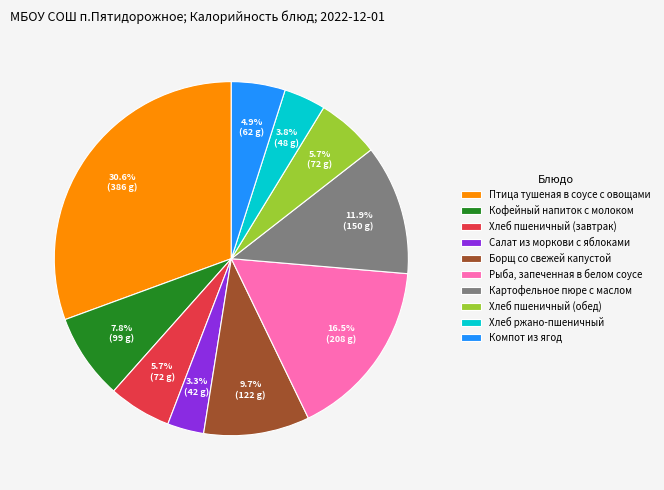

Count the number of slices in the pie.

10